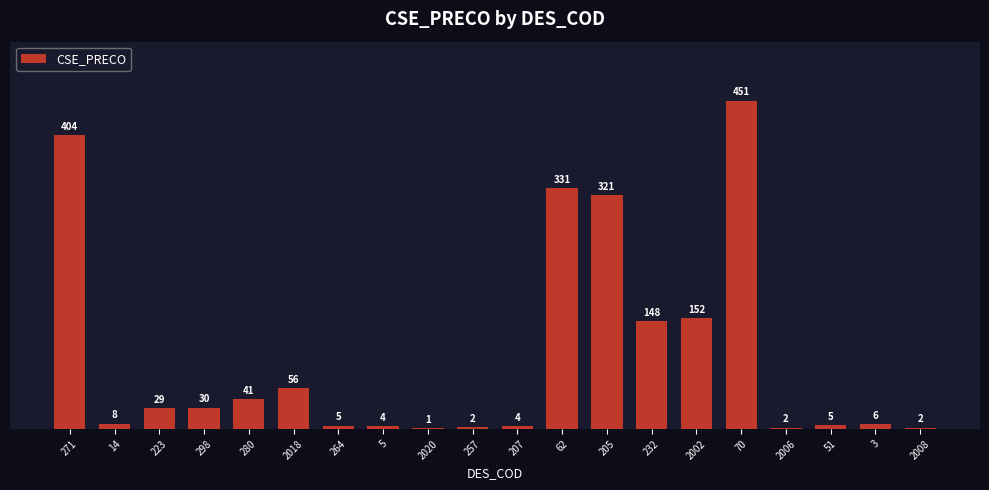

At which label does the data first exceed 28?

271